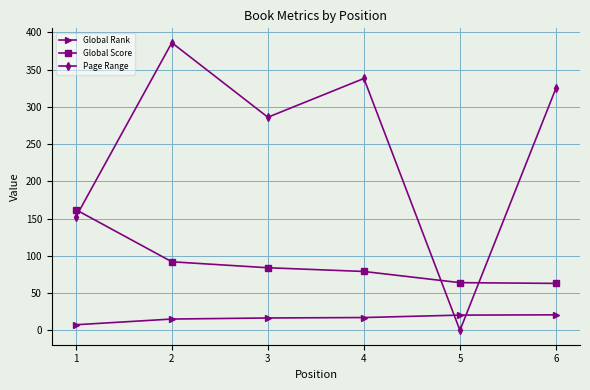

How many series are shown in this chart?

3